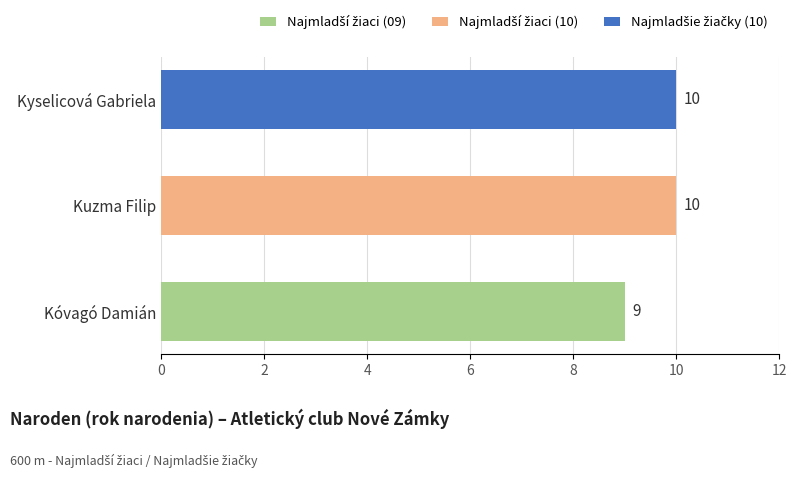

What is the greatest value displayed?

10